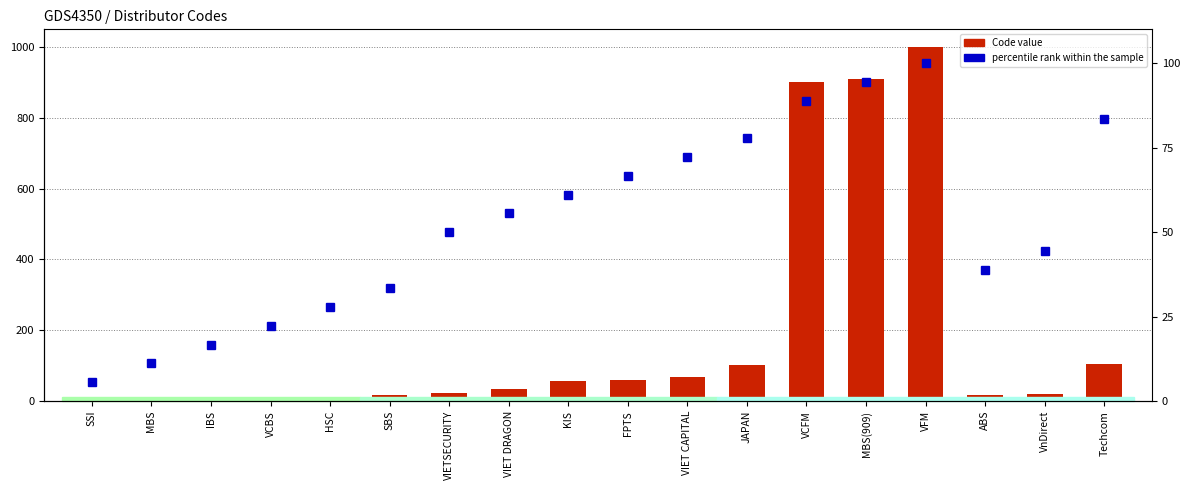

Reading left to right, list all the values displayed in this chart.

Code value: SSI=3.0	MBS=5.0	IBS=7.0	VCBS=9.0	HSC=11.0	SBS=17.0	VIETSECURITY=23.0	VIET DRAGON=33.0	KIS=57.0	FPTS=58.0	VIET CAPITAL=68.0	JAPAN=101.0	VCFM=900.0	MBS(909)=909.0	VFM=999.0	ABS=18.0	VnDirect=21.0	Techcom=105.0
percentile rank within the sample: SSI=5.6	MBS=11.1	IBS=16.7	VCBS=22.2	HSC=27.8	SBS=33.3	VIETSECURITY=50.0	VIET DRAGON=55.6	KIS=61.1	FPTS=66.7	VIET CAPITAL=72.2	JAPAN=77.8	VCFM=88.9	MBS(909)=94.4	VFM=100.0	ABS=38.9	VnDirect=44.4	Techcom=83.3